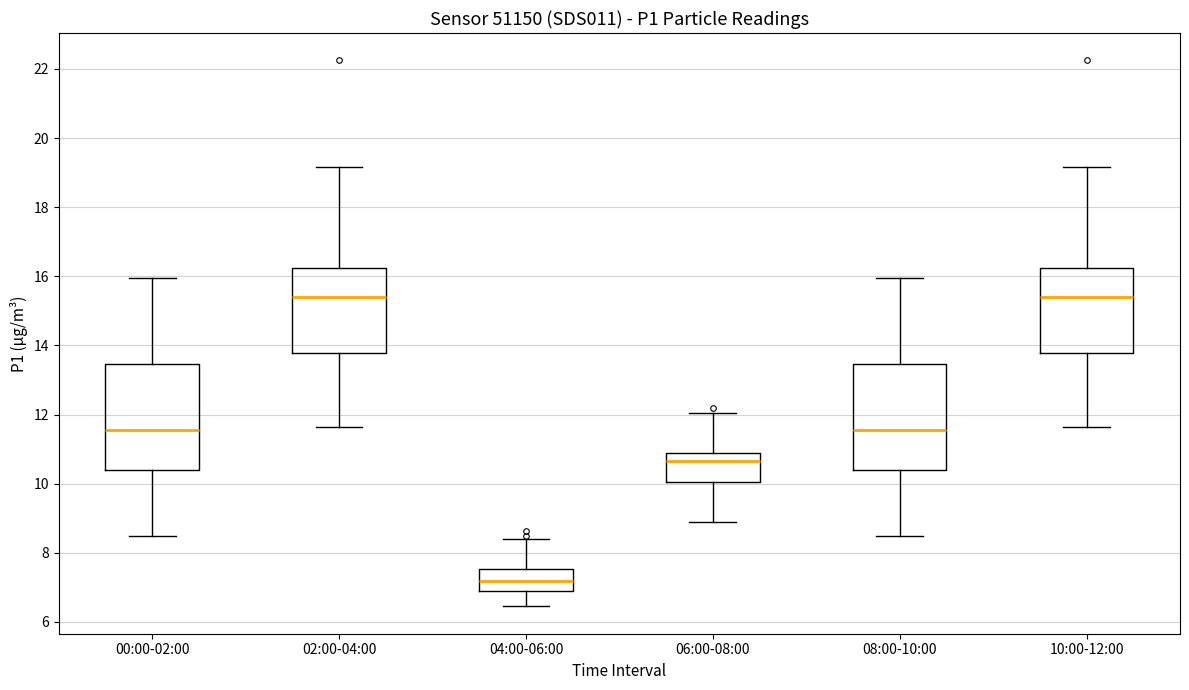

Which box has the lowest median line?

04:00-06:00